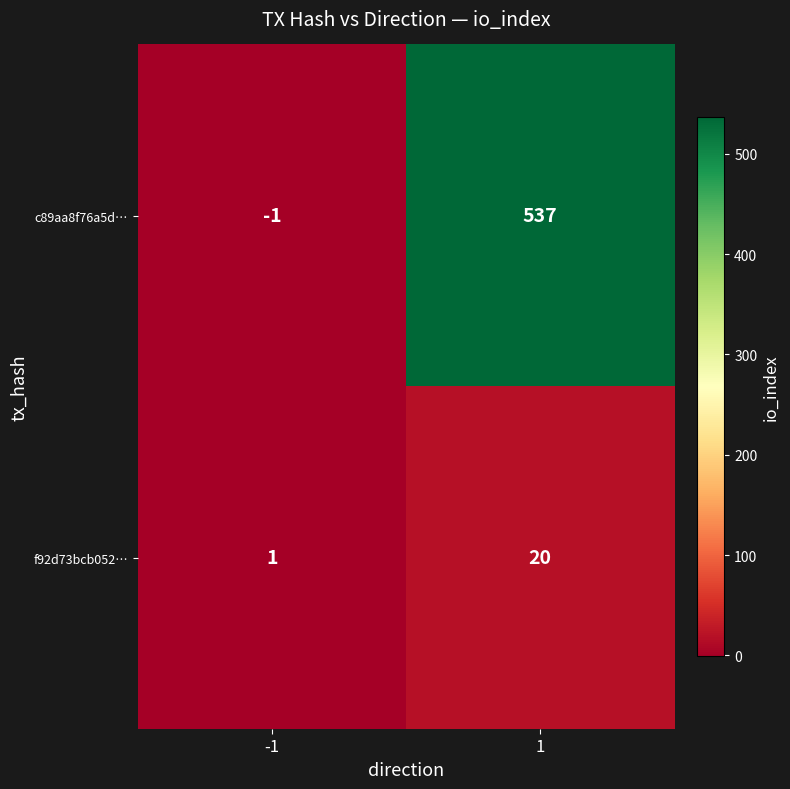

What value does the c89aa8f76a5d… series have at 1, to the nearest 10?

540